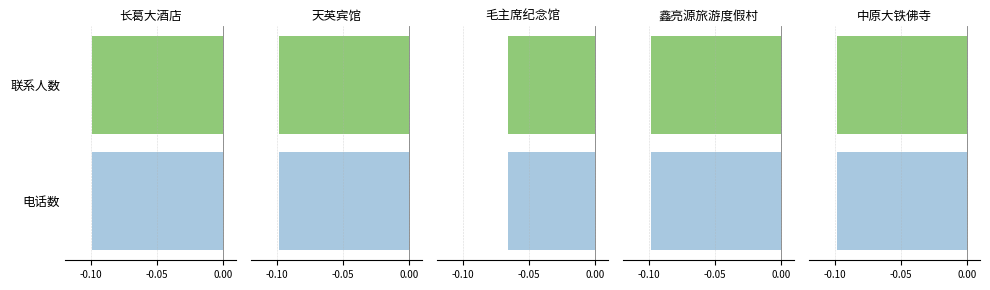

What position from the left is 鑫亮源旅游度假村?

4